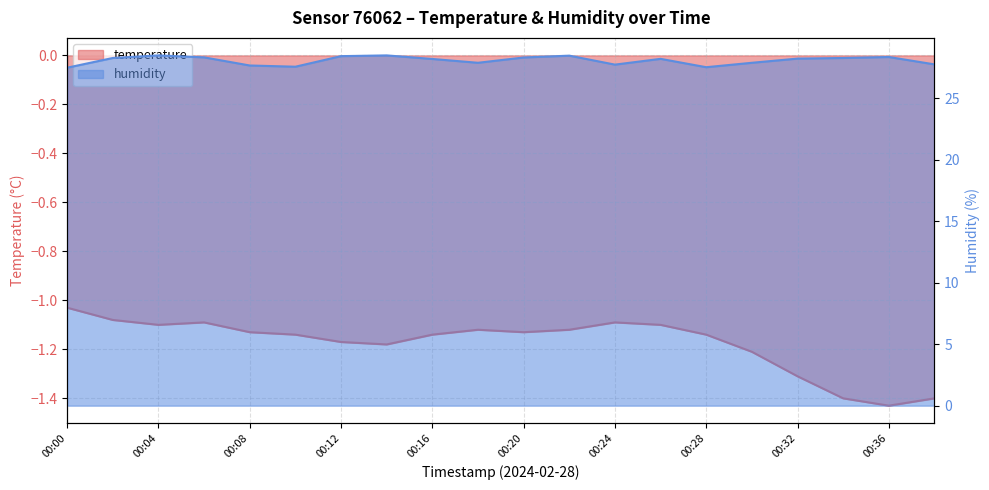

Is it true that temperature equals -1.0 at 00:00?

True